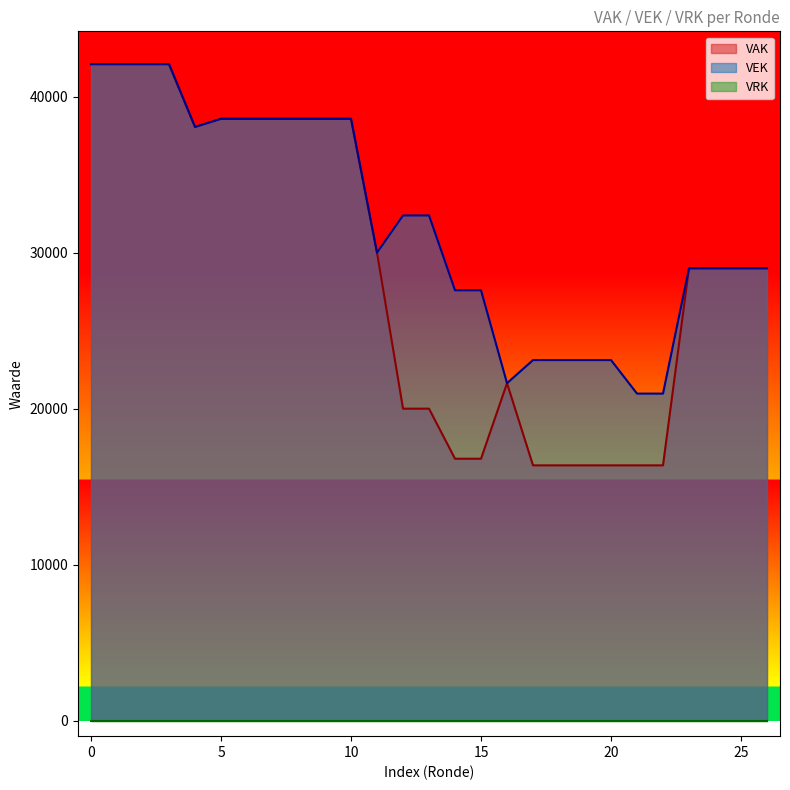

What is the sum of the VAK values at 0 and 25?

71088